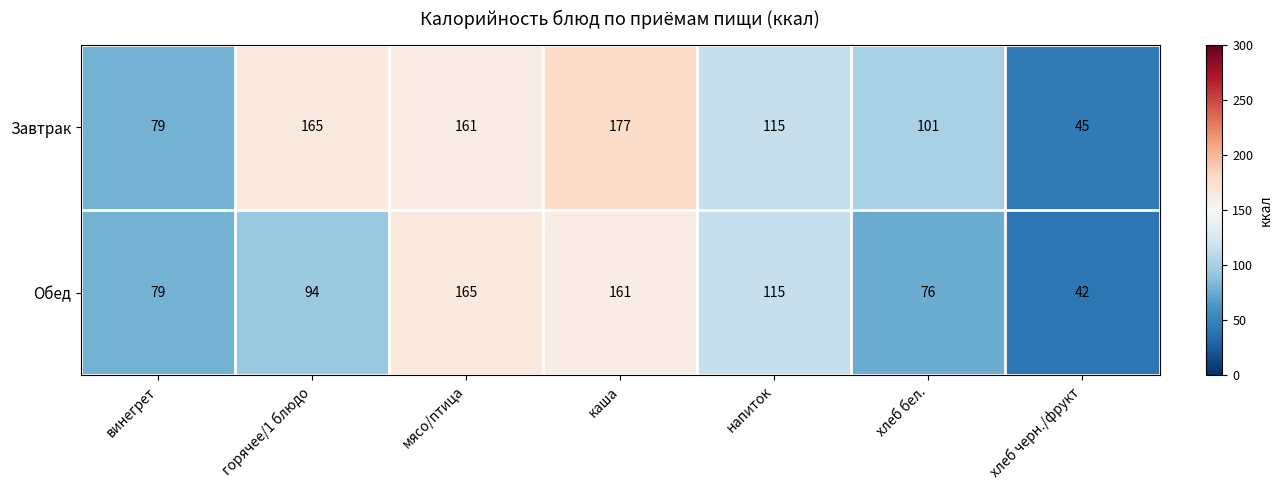

What value does the Обед series have at мясо/птица?

165